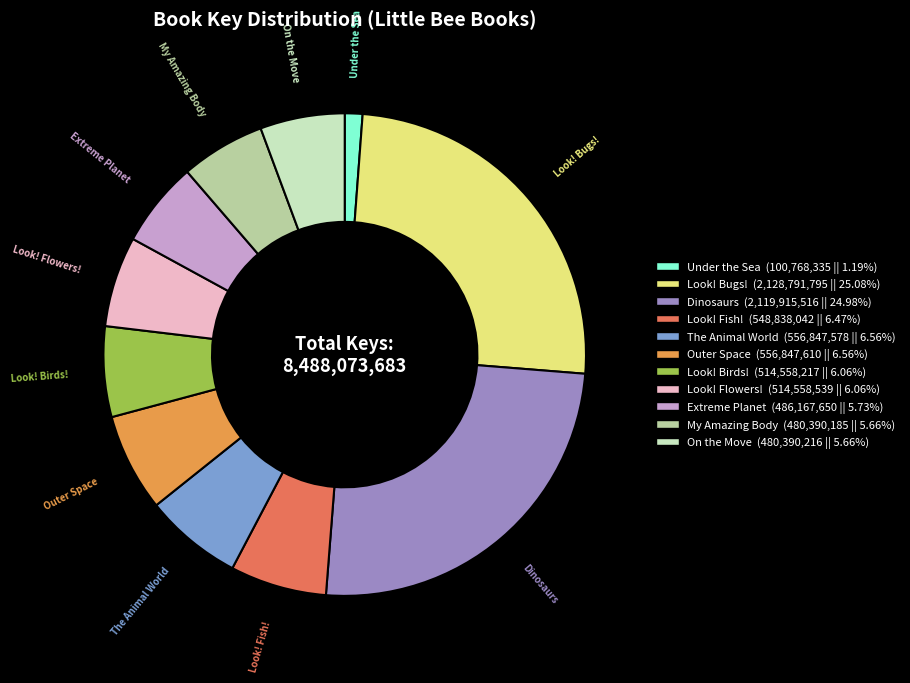

How many slices are in this pie chart?

11